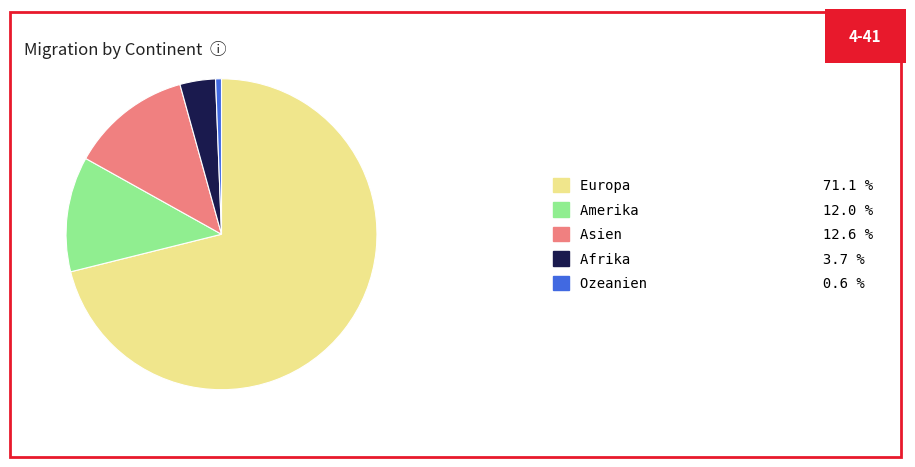

Combined, do Ozeanien 0.6 % and Afrika 3.7 % account for over 50%?

No